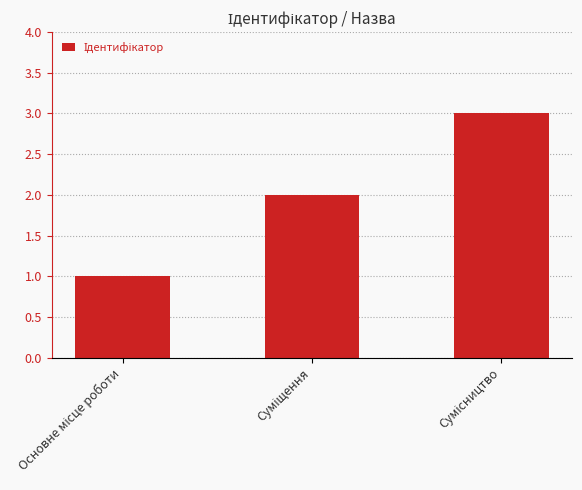

What is the sum of all values?

6